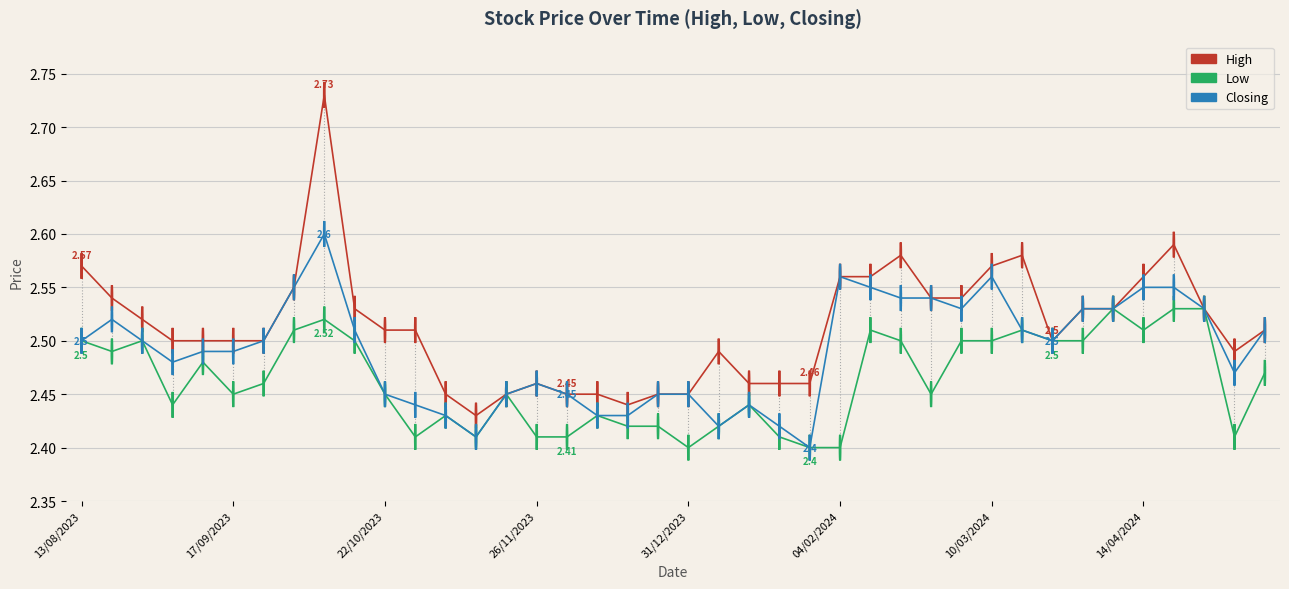

Rank the series by their average value, from highest to lowest.

High, Closing, Low